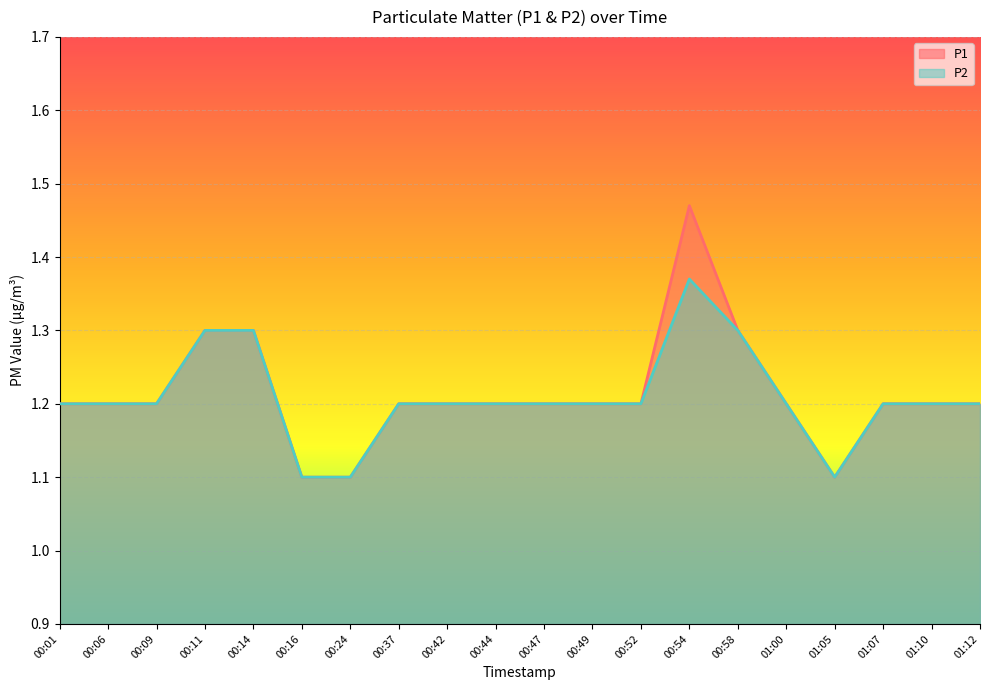

The P2 series shows 0.4 at 00:11. True or false?

False